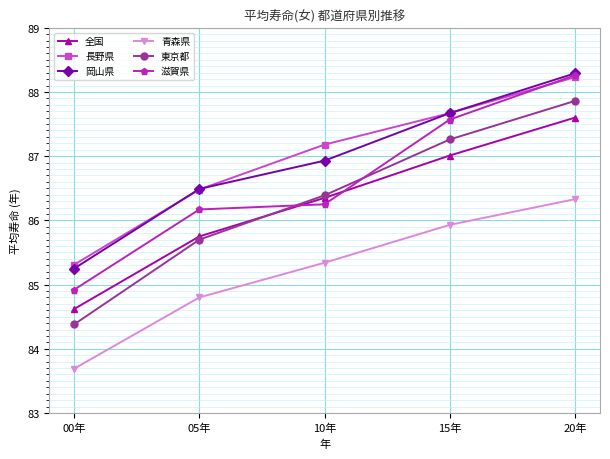

What are all the series names shown in the legend?

全国, 長野県, 岡山県, 青森県, 東京都, 滋賀県